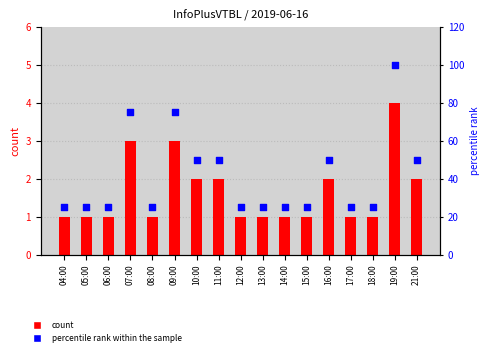

Is the value of col_3 at 14:00 greater than the value of percentile rank within the sample at 14:00?

No